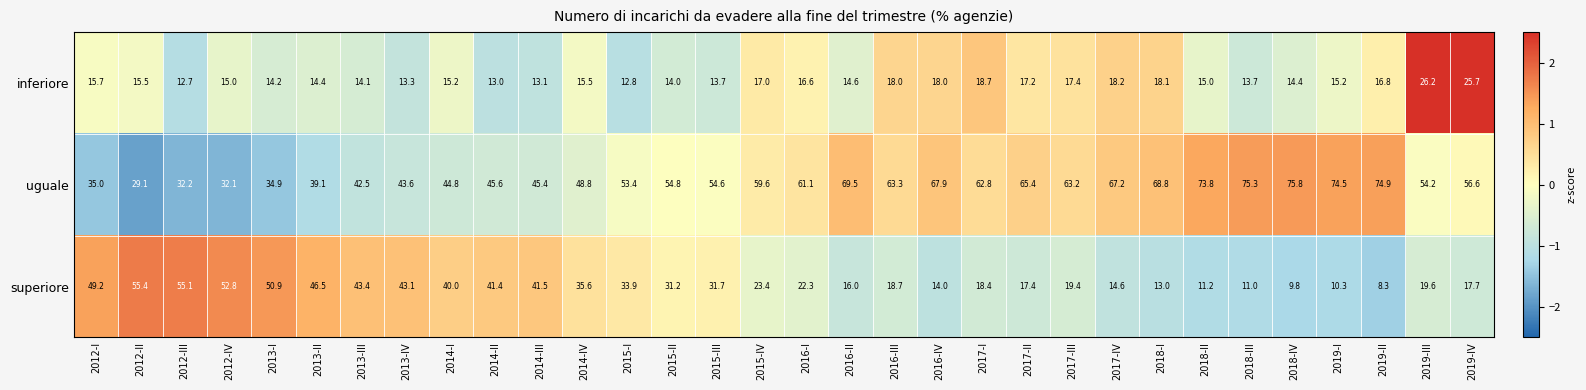

The value of superiore at 2016-II is 21.8. True or false?

False